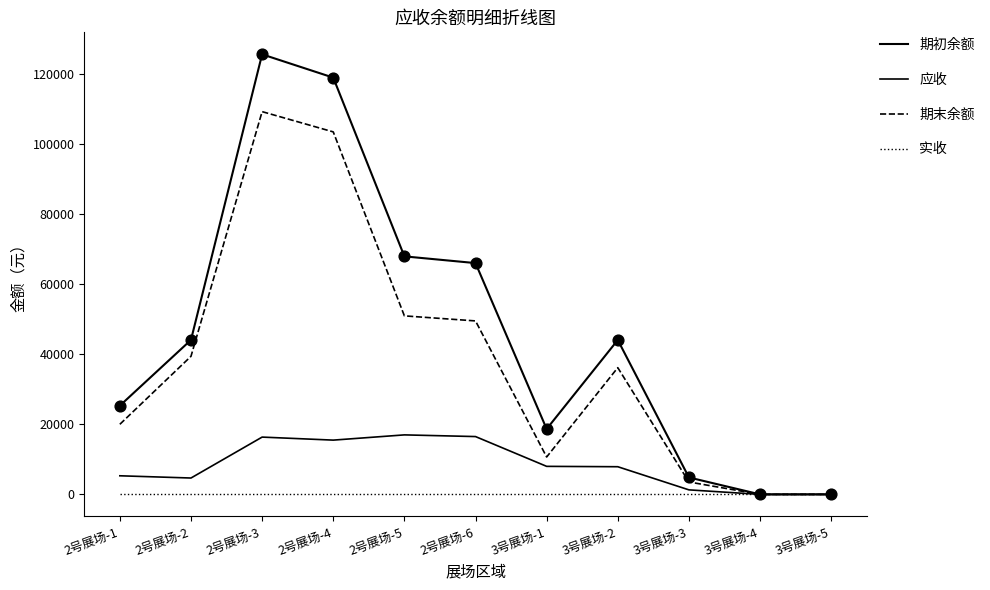

Is this an area chart (filled region under the line)?

No